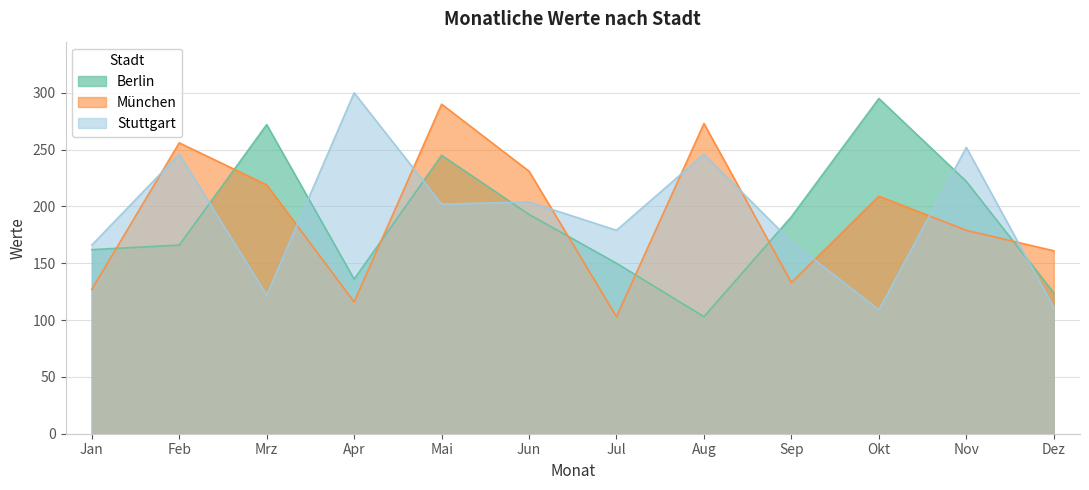

What is the greatest value displayed?

300